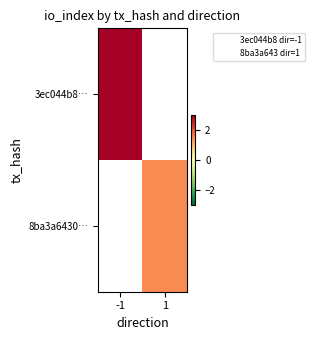

Rank the categories by 3ec044b8… value from highest to lowest.

-1, 1